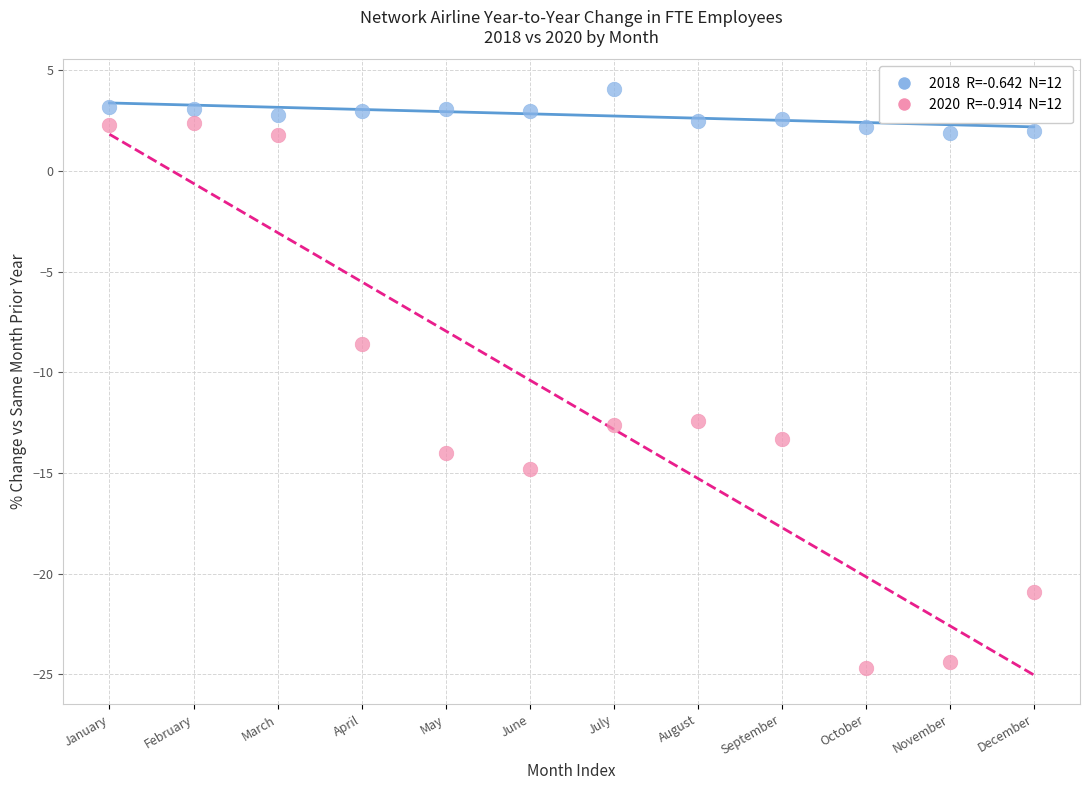

Across all series, what Y value is closest to -10?

-8.6